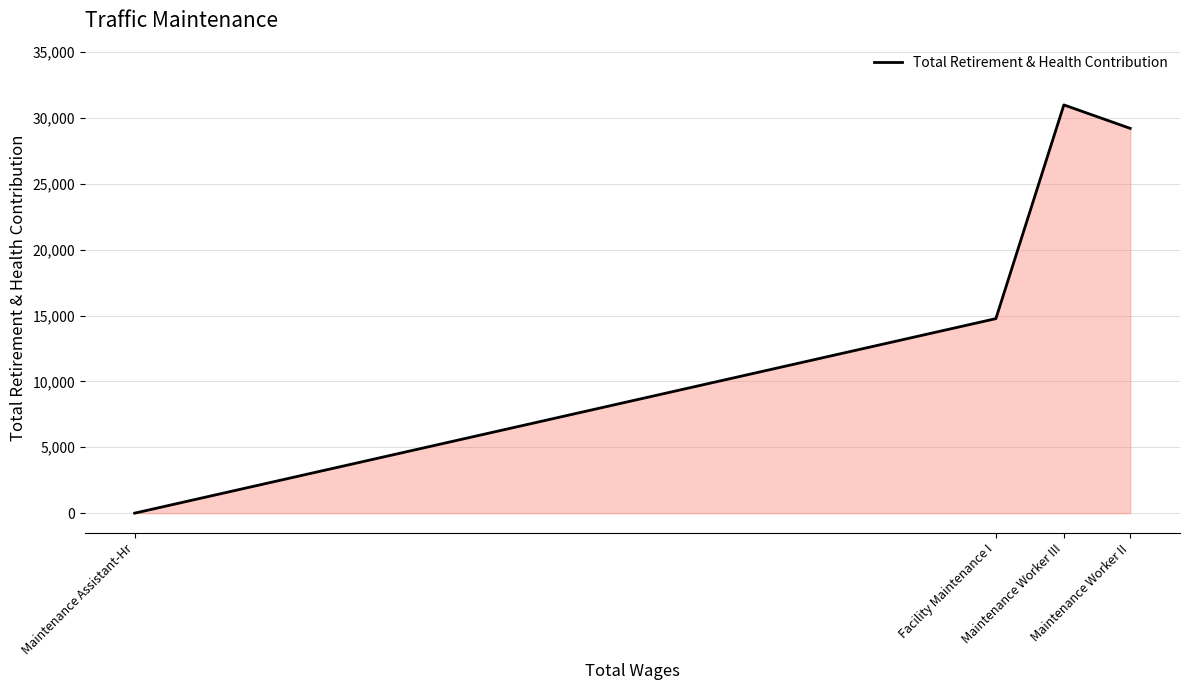

True or false: there are more than 0 points higher than both neighbors.

True